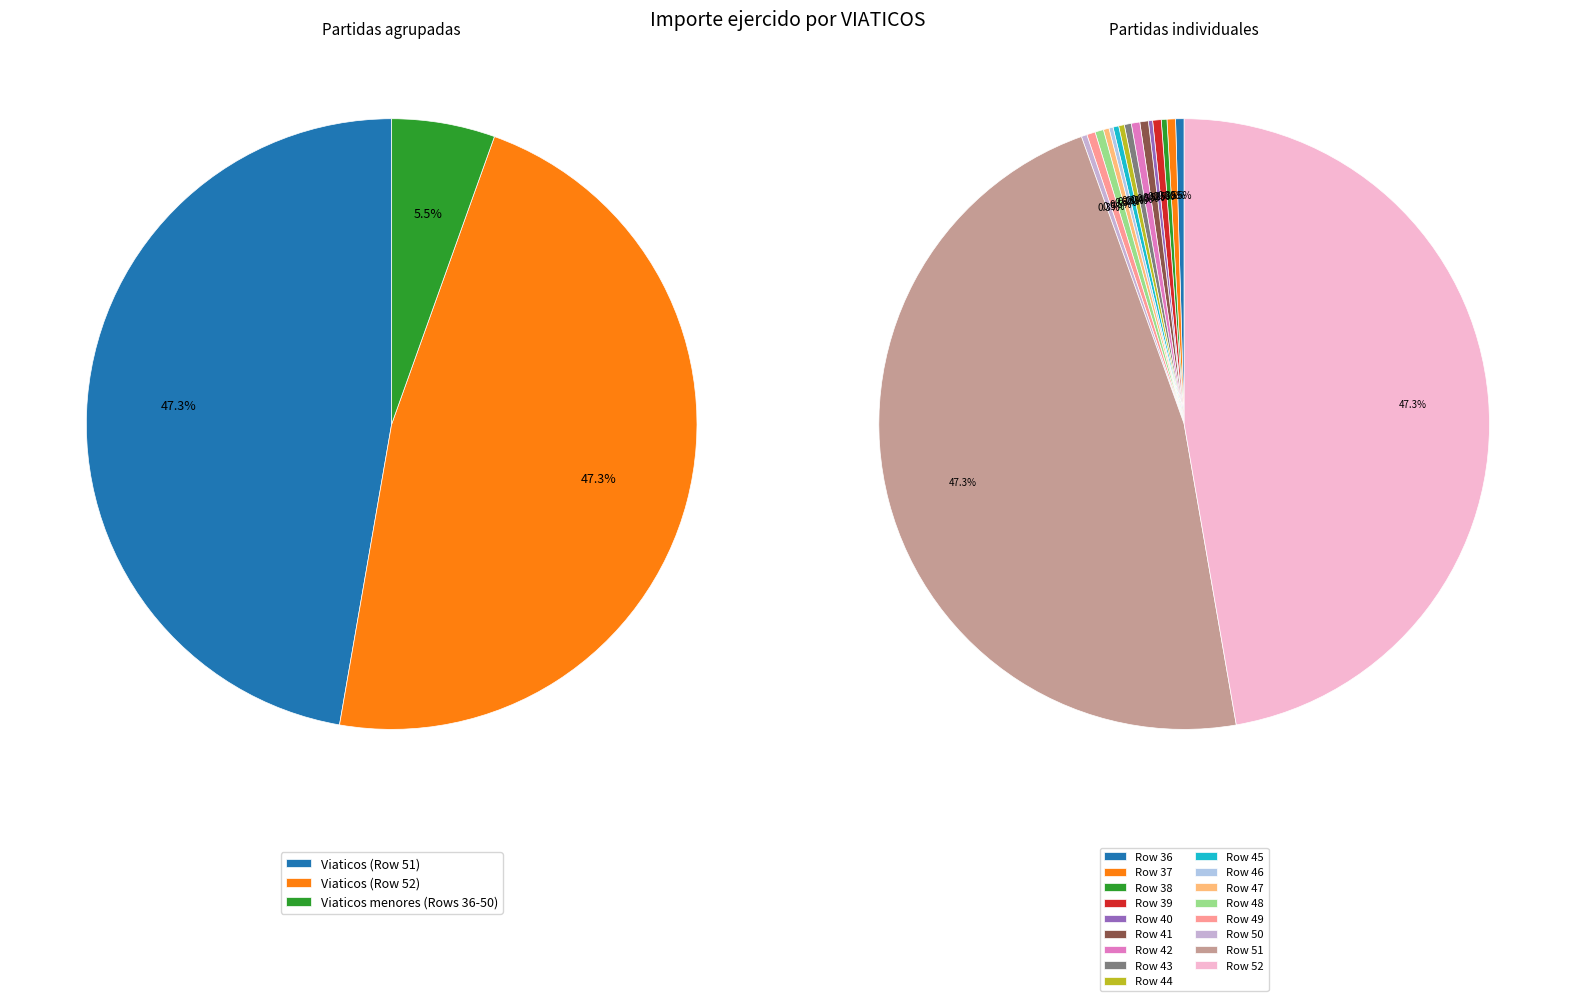

Approximately how many times larger is the value at Row 44 compared to Row 46?

1.4